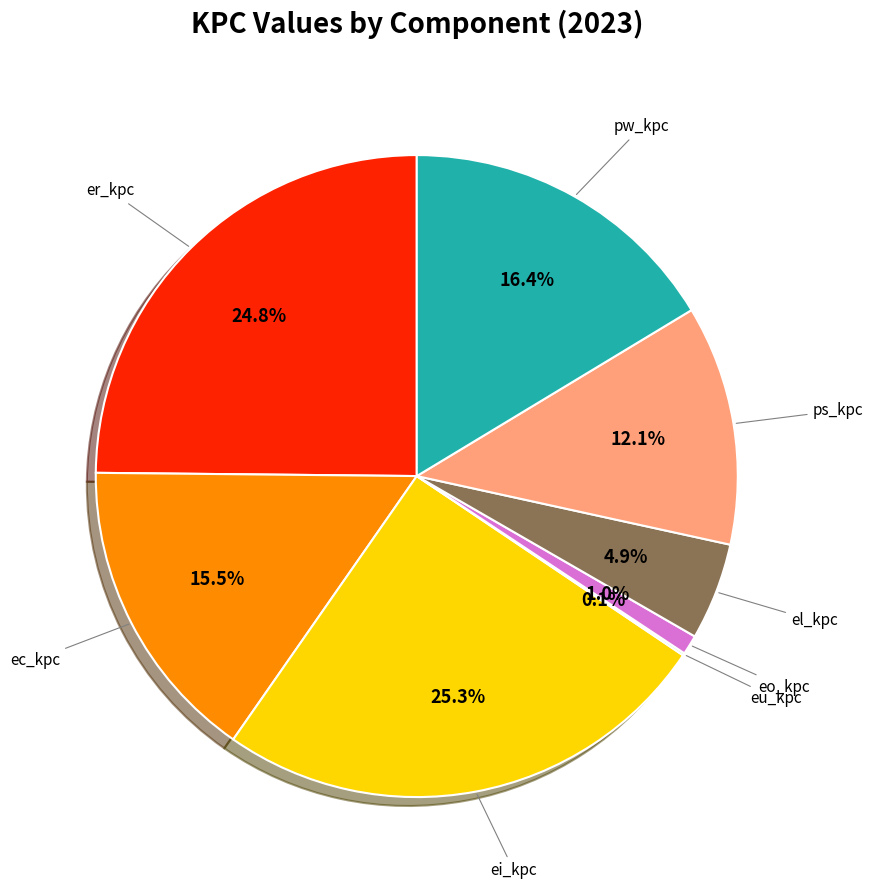

Is there any slice that represents more than half of the pie?

No